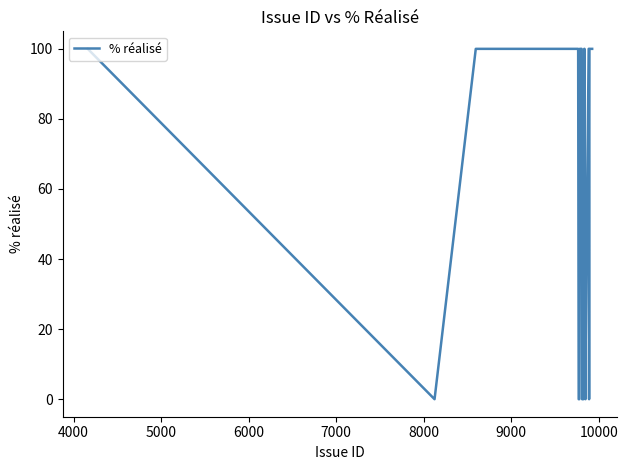

What is the greatest value displayed?

100